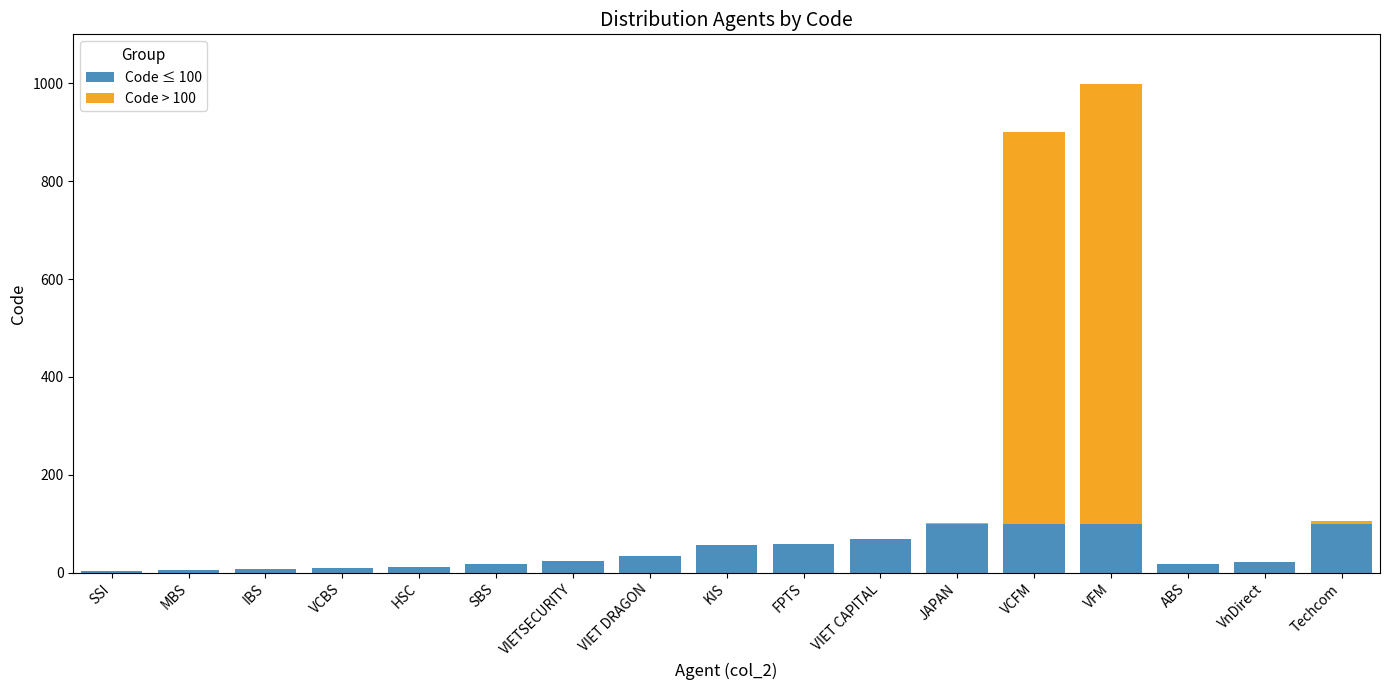

At which category is the sum across all series the highest?

VFM